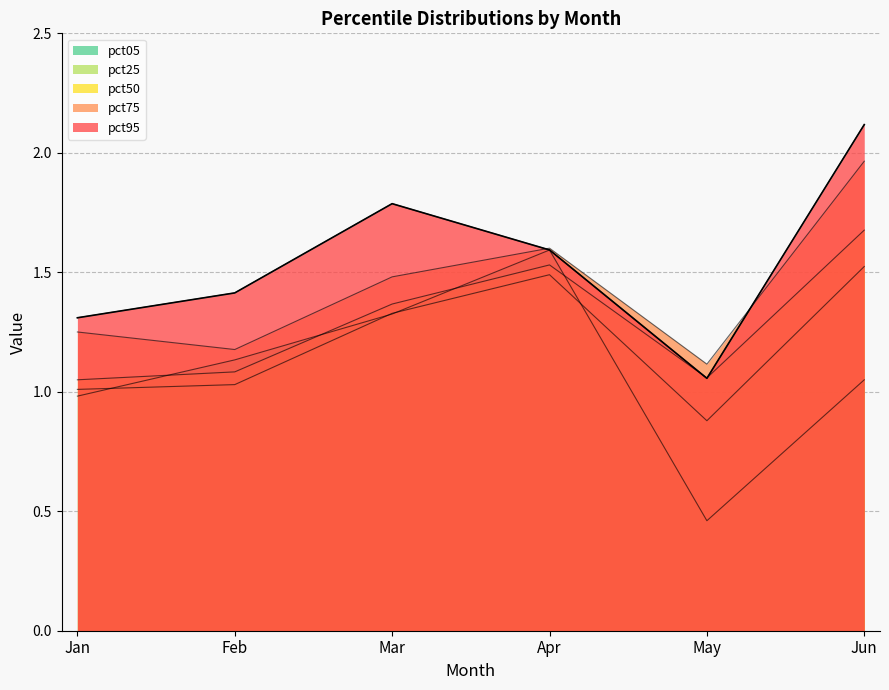

How many times do pct05 and pct50 cross each other?

4